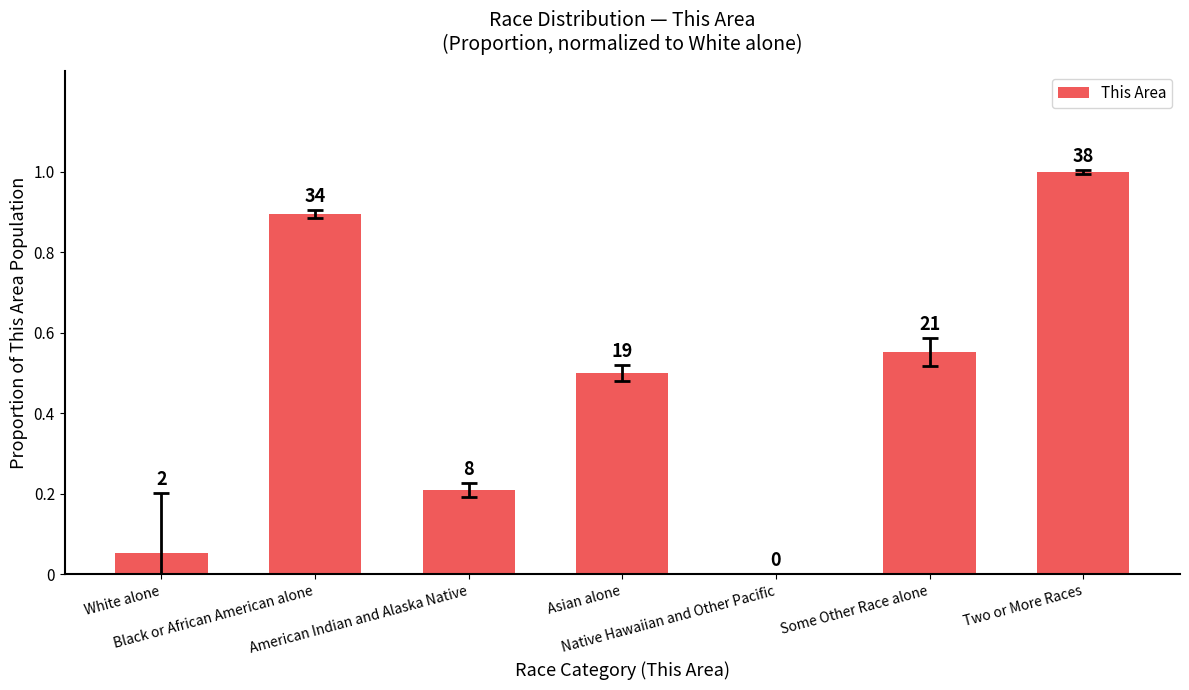

List the labels in order of value, largest first.

Two or More Races, Black or African American alone, Some Other Race alone, Asian alone, American Indian and Alaska Native, White alone, Native Hawaiian and Other Pacific